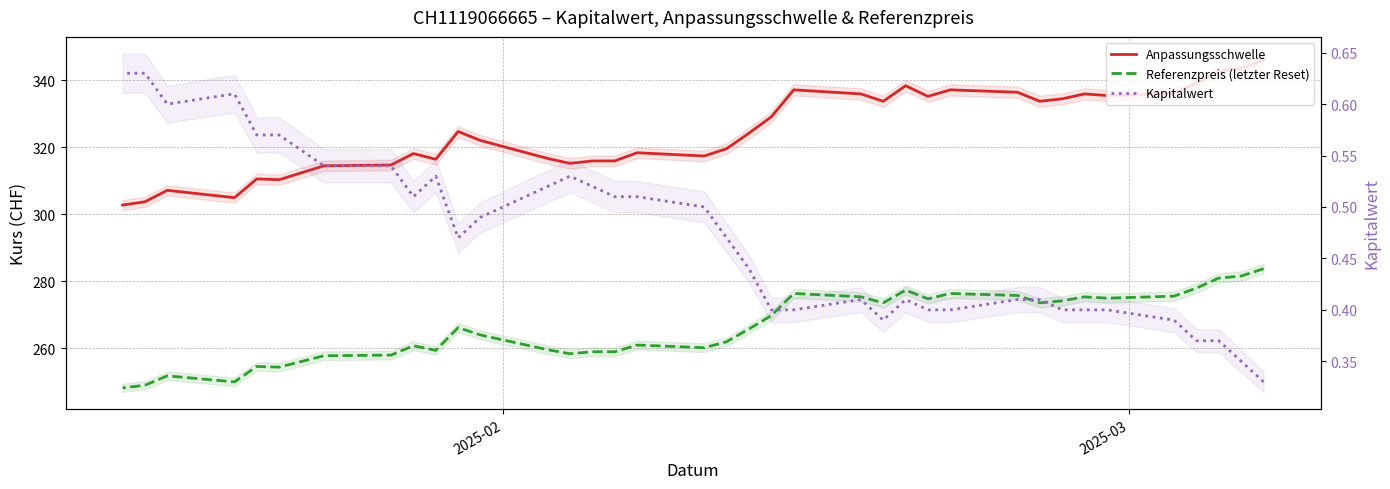

How many distinct data groups are displayed?

3